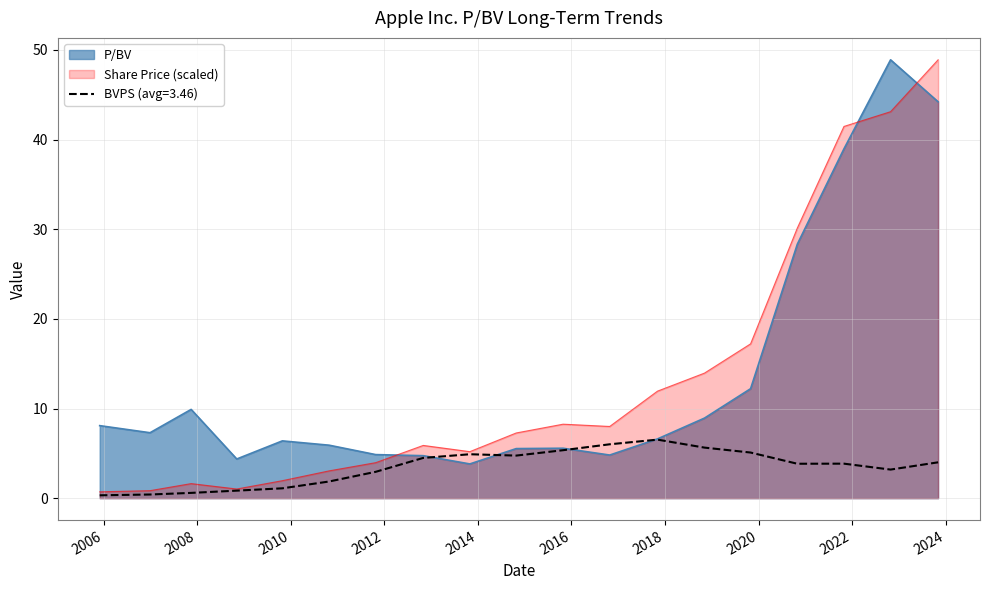

What position from the left is 2016-10-26?

12